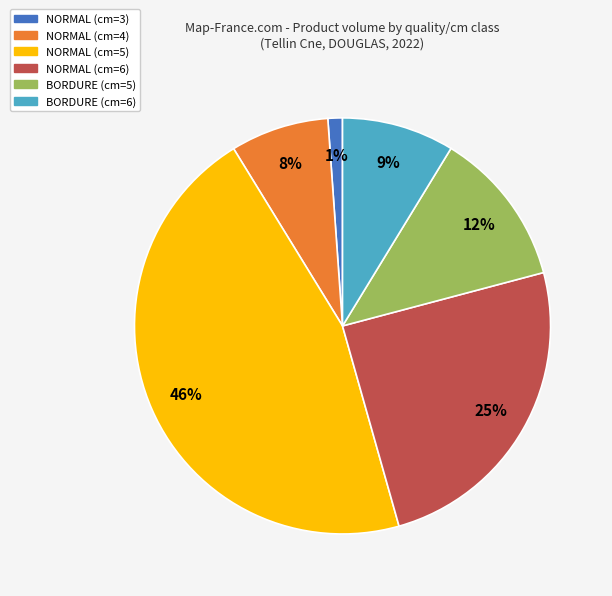

How many slices are in this pie chart?

6